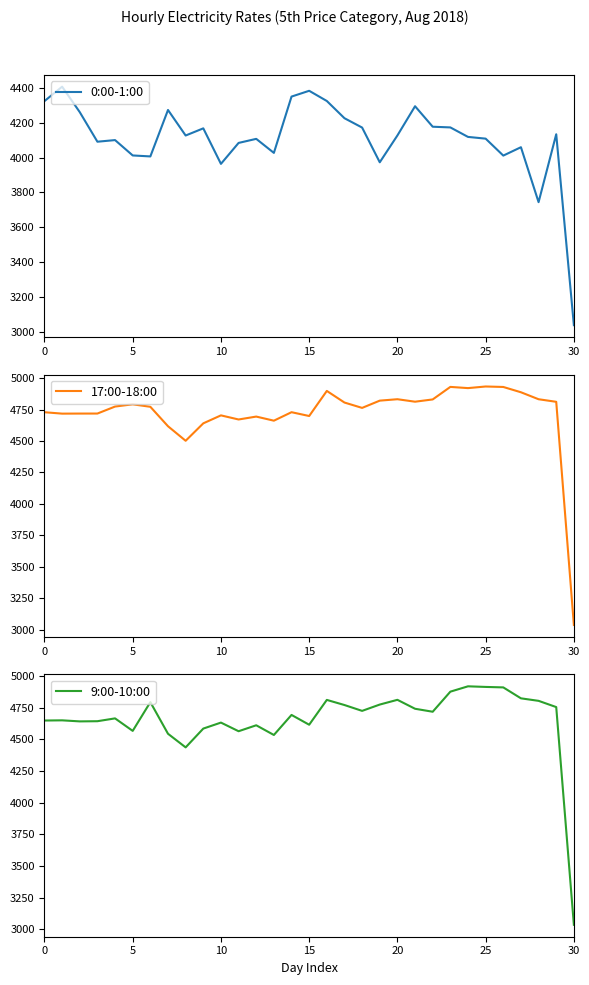

True or false: 9:00-10:00 and 0:00-1:00 cross at least once.

False